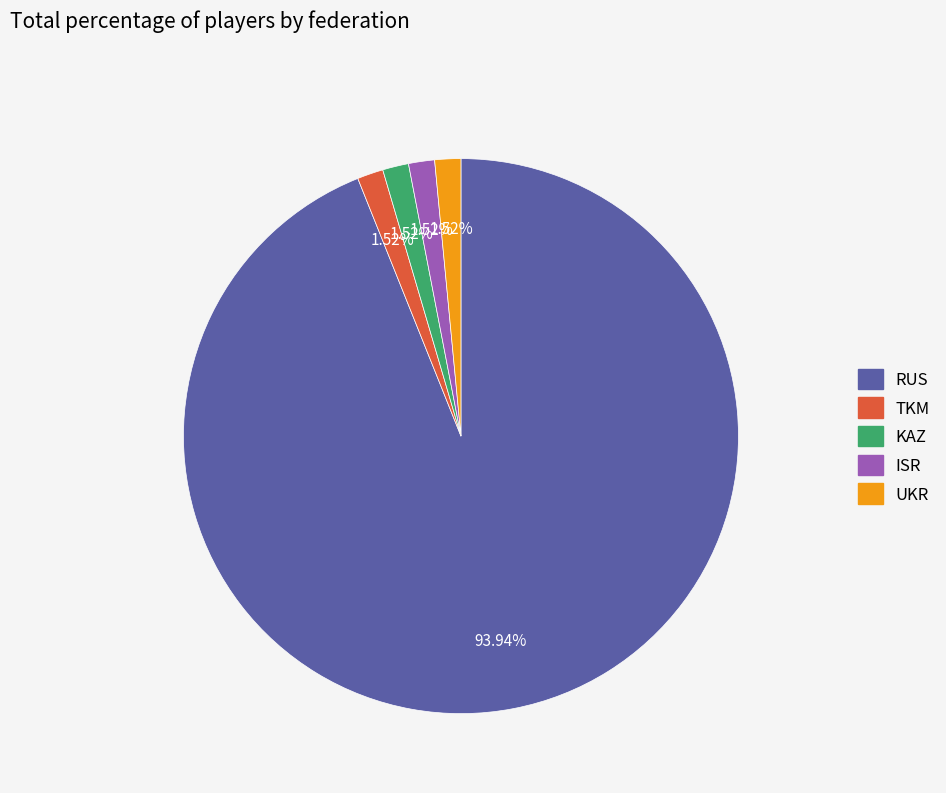

To the nearest percent, what is the average slice percentage?

20%